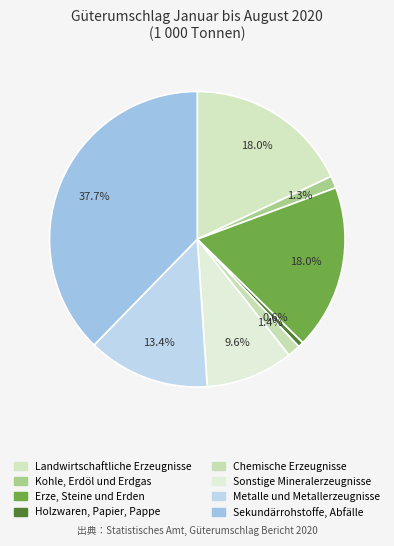

To the nearest percent, what portion does Landwirtschaftliche Erzeugnisse represent?

18%